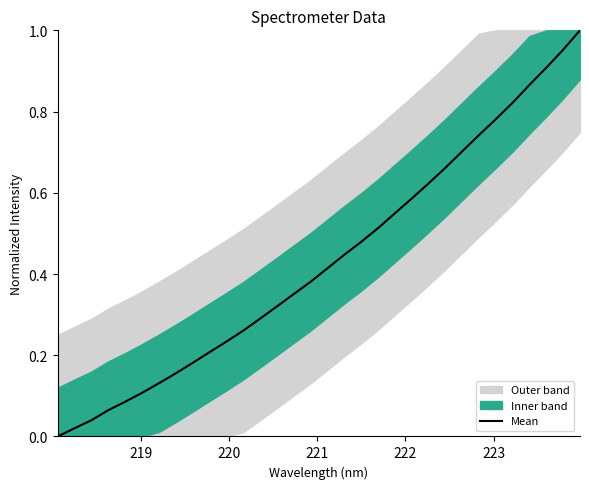

The value at 27 is 1.2. True or false?

False